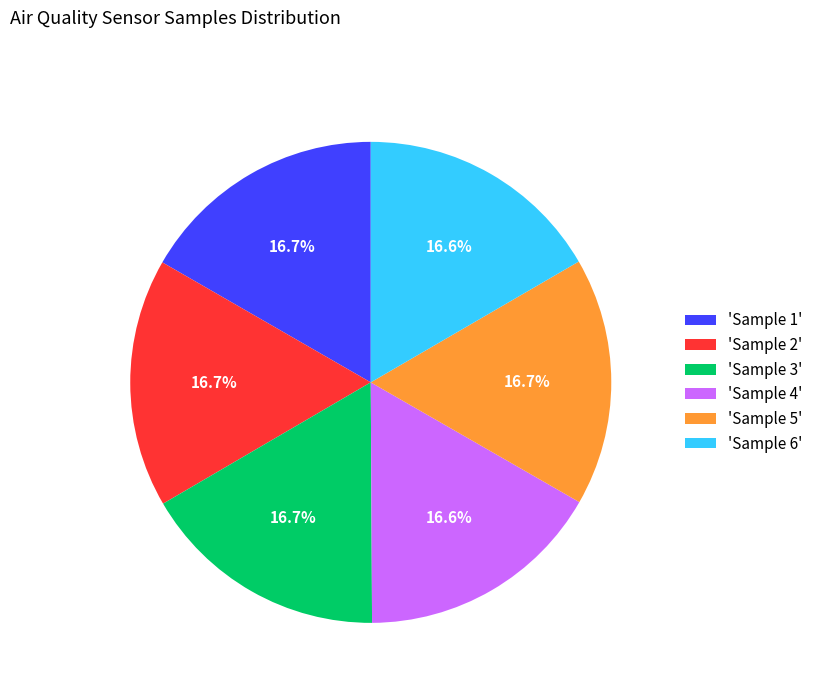

Combined, do 'Sample 3' and 'Sample 4' account for over 50%?

No